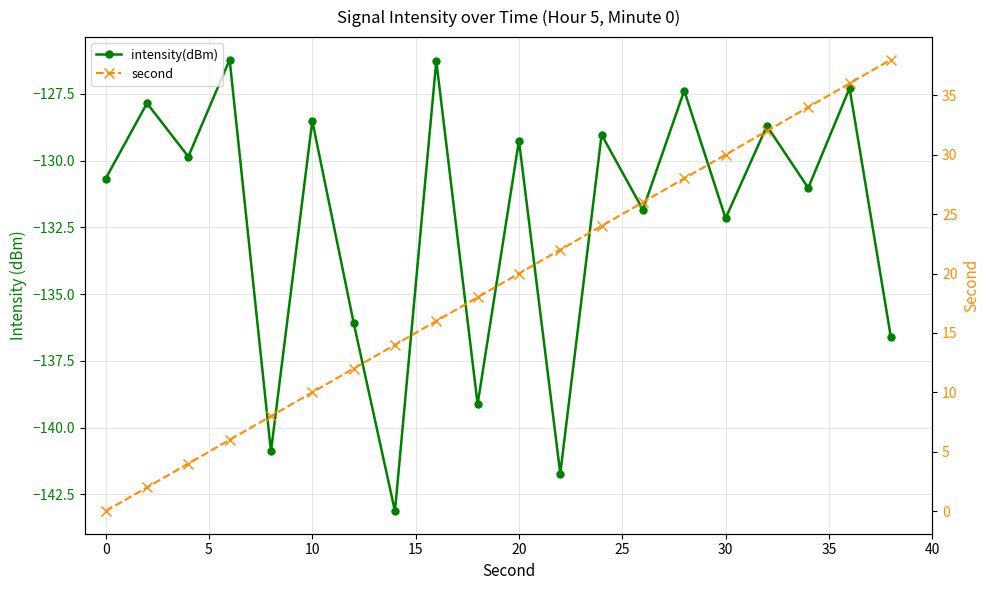

Reading right to left, extract all data points from this chart.

intensity(dBm): -136.6	-127.3	-131.0	-128.7	-132.2	-127.4	-131.8	-129.0	-141.7	-129.2	-139.1	-126.3	-143.1	-136.1	-128.5	-140.9	-126.2	-129.8	-127.8	-130.7
second: 38.0	36.0	34.0	32.0	30.0	28.0	26.0	24.0	22.0	20.0	18.0	16.0	14.0	12.0	10.0	8.0	6.0	4.0	2.0	0.0